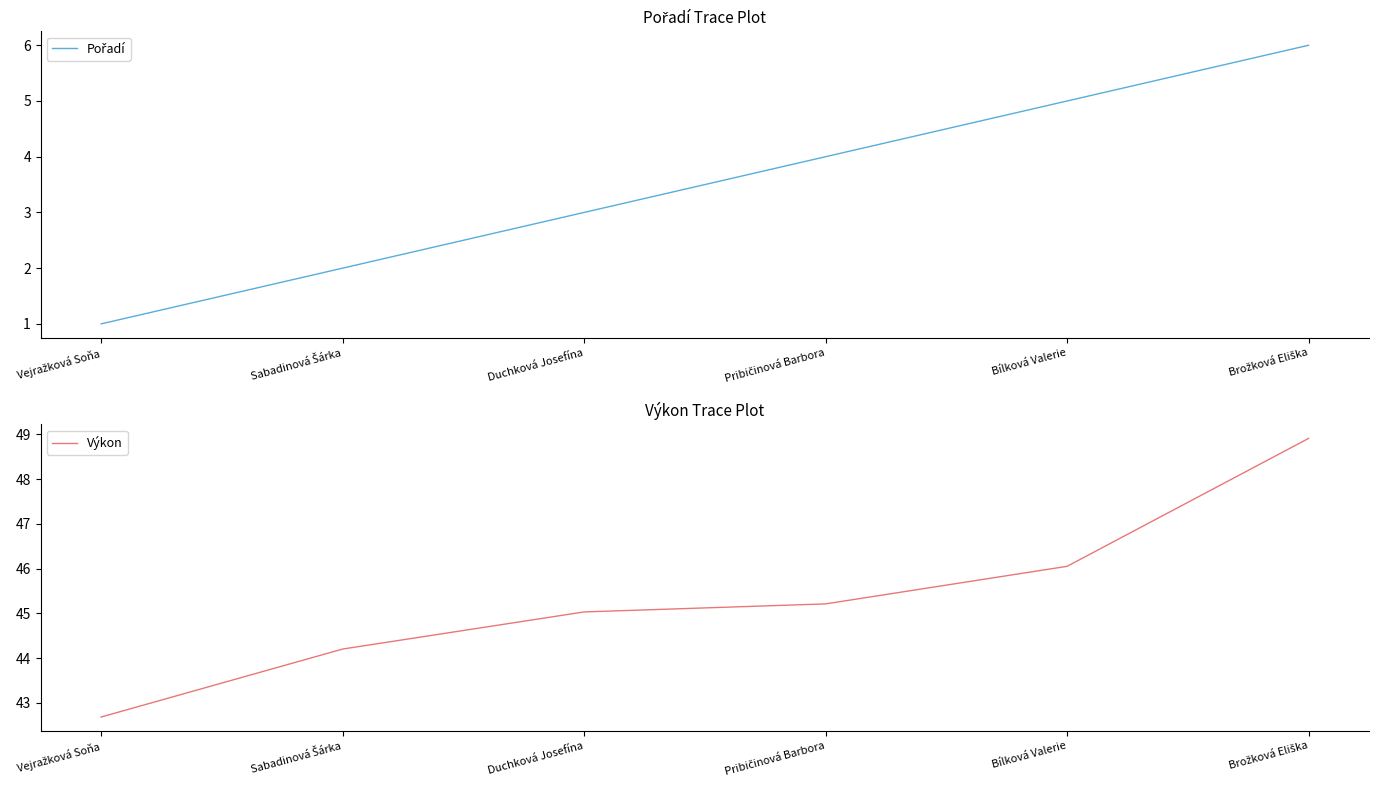

List the series in order of their peak value, lowest first.

Pořadí, Výkon